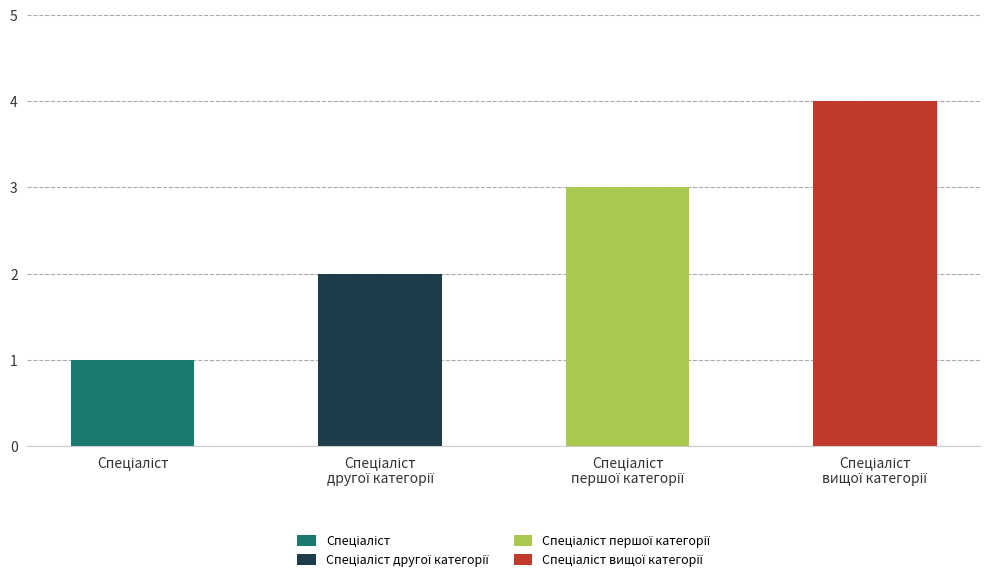

What is the difference between the values at Спеціаліст and Спеціаліст вищої категорії?

3